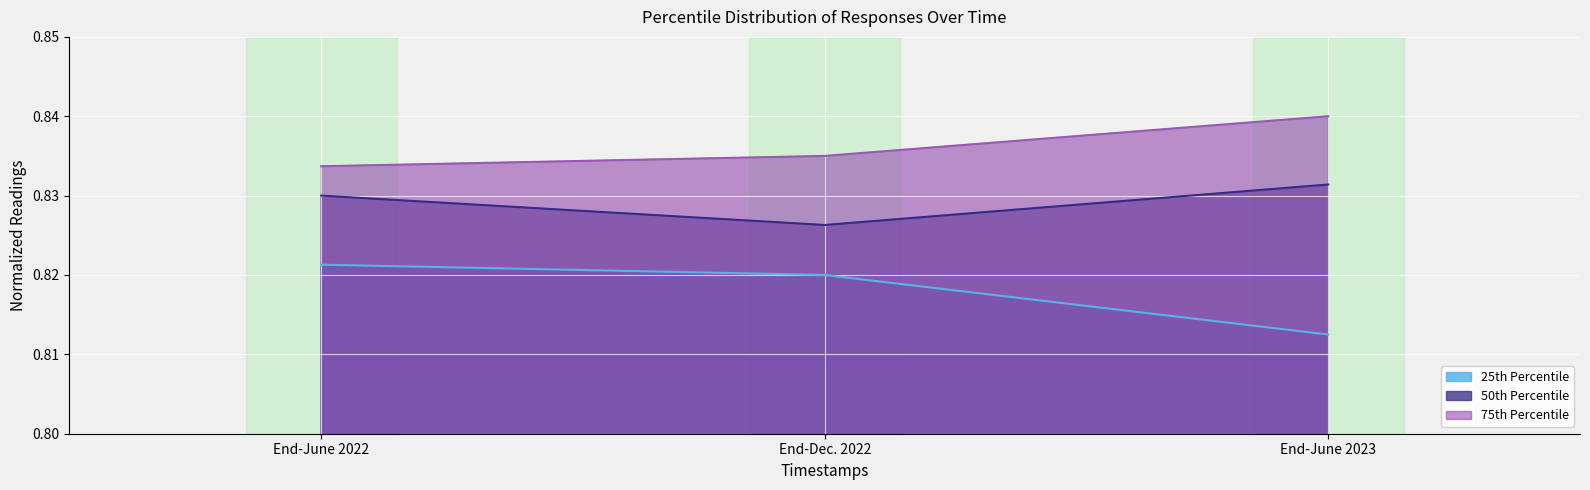

What is the sum of all 50th Percentile values?

2.5